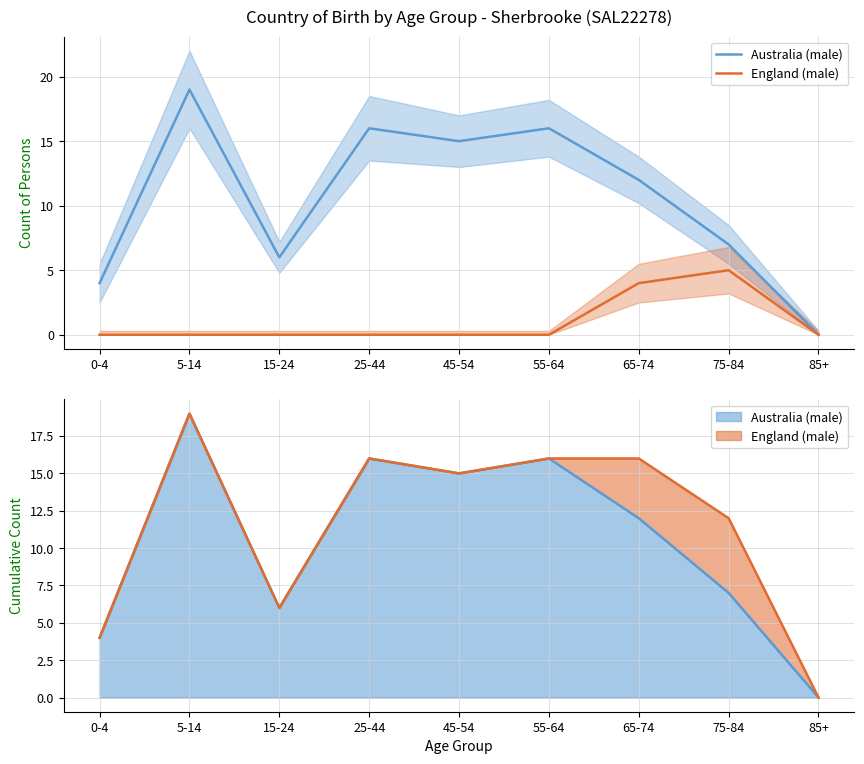

True or false: England (male) and Australia (male) cross at least once.

False